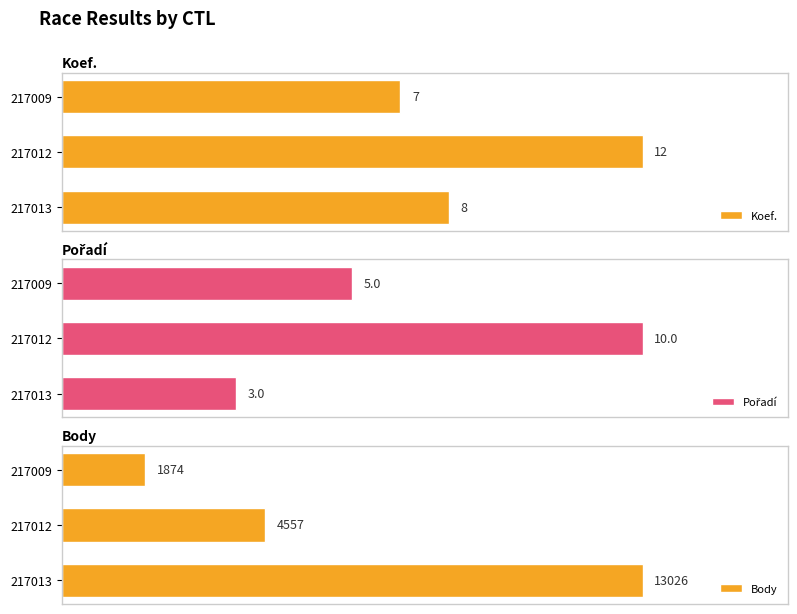

What are all the series names shown in the legend?

Koef., Pořadí, Body